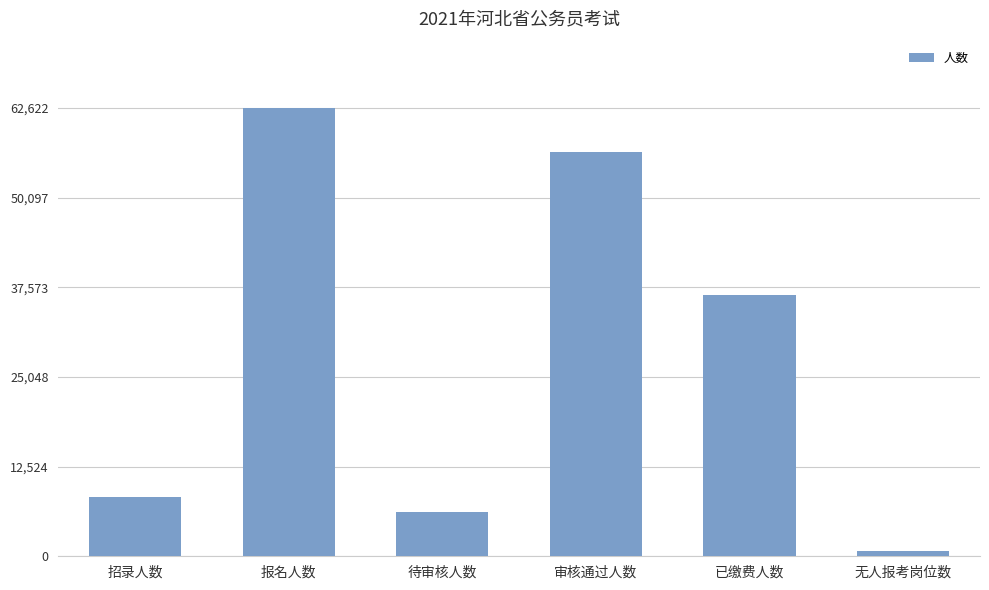

Rank the categories by value from lowest to highest.

无人报考岗位数, 待审核人数, 招录人数, 已缴费人数, 审核通过人数, 报名人数